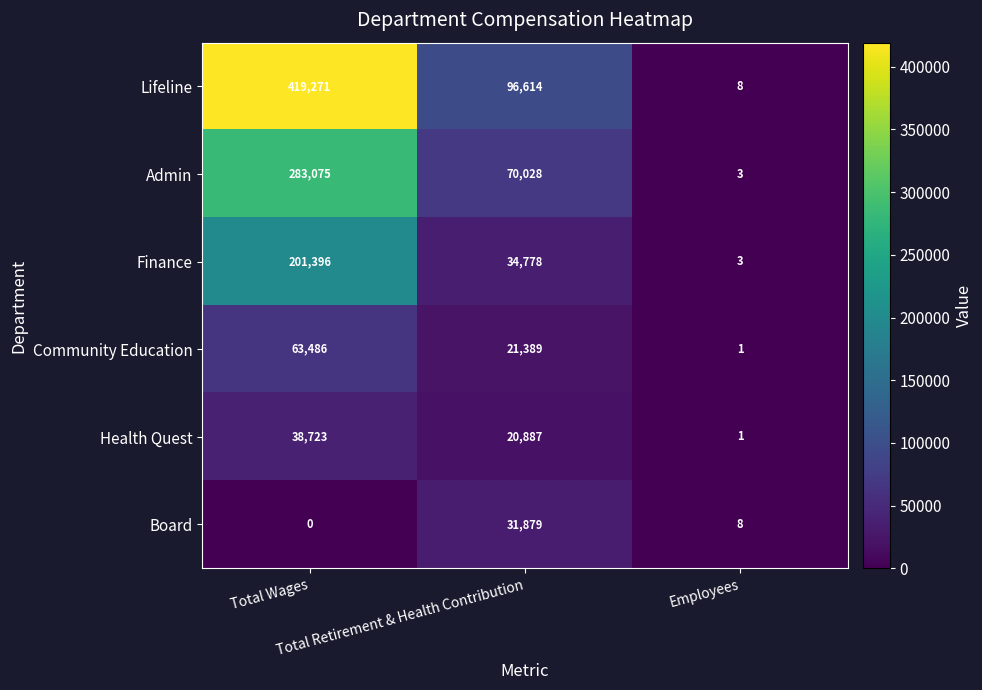

Which has a higher value, Total Wages or Employees?

Total Wages